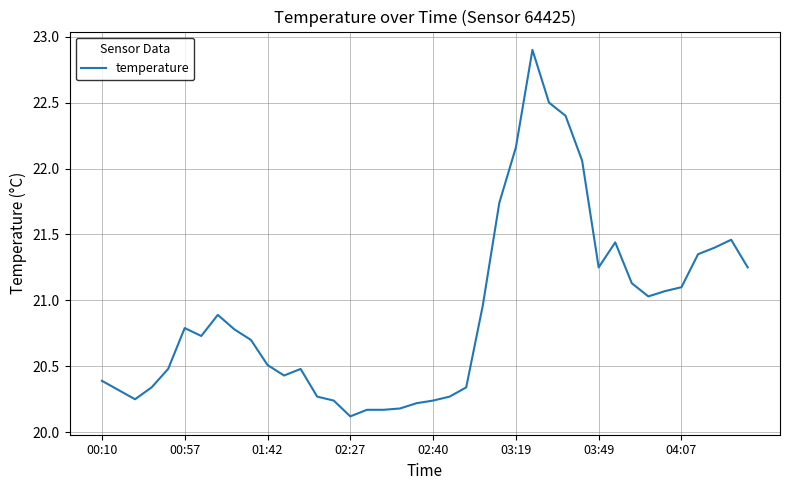

What is the minimum value shown in the chart?

20.1